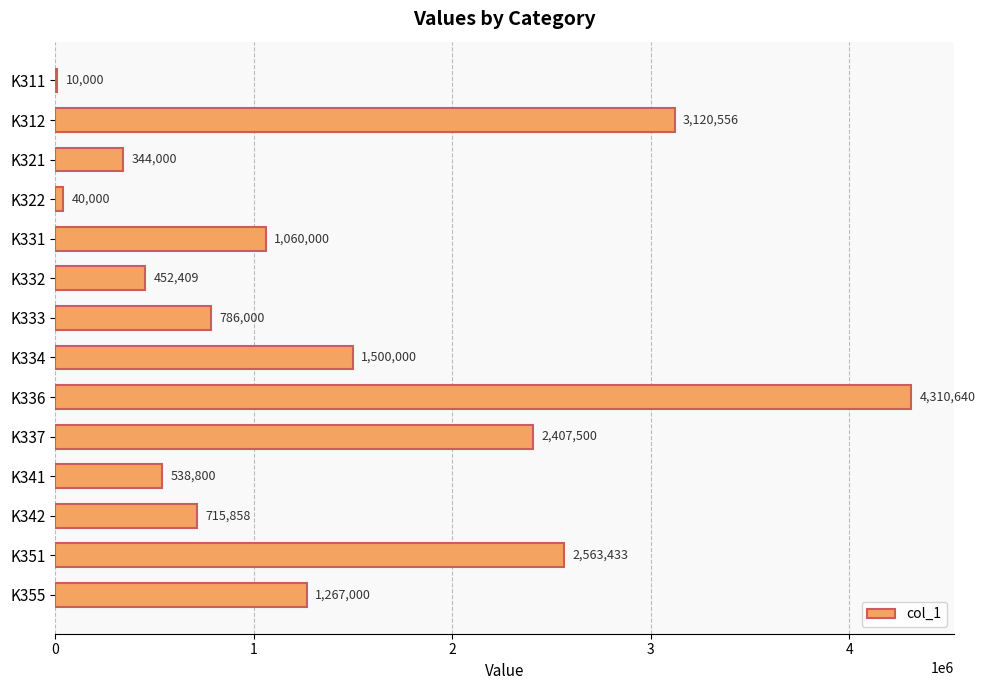

What is the sum of all values?

19116196